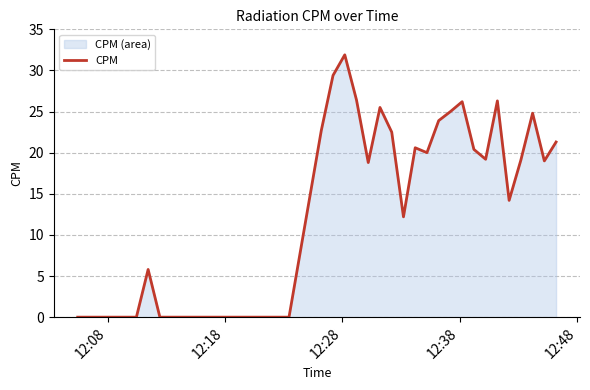

What is the difference between the maximum and minimum values?

31.9